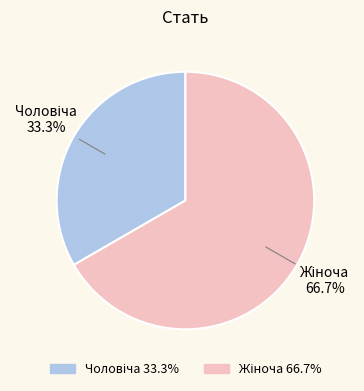

Does any single category account for the majority?

Yes